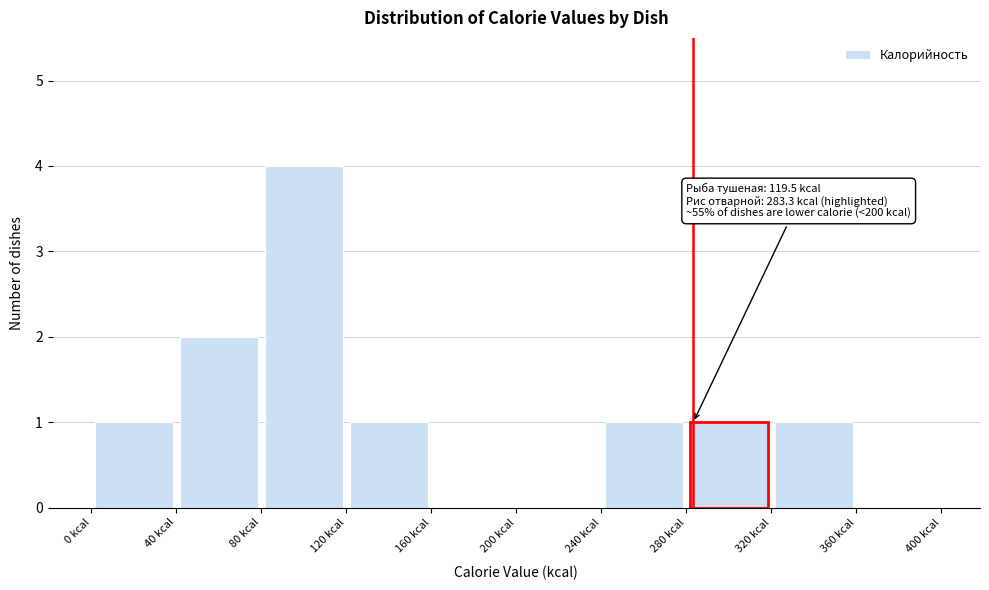

Which range on the x-axis has the tallest bar?

80 to 120